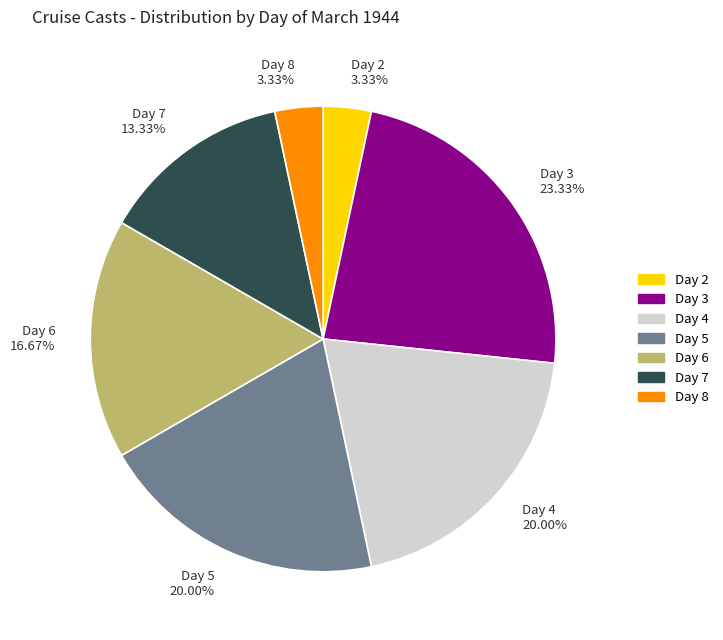

What percentage is NOT represented by Day 3?

76.7%